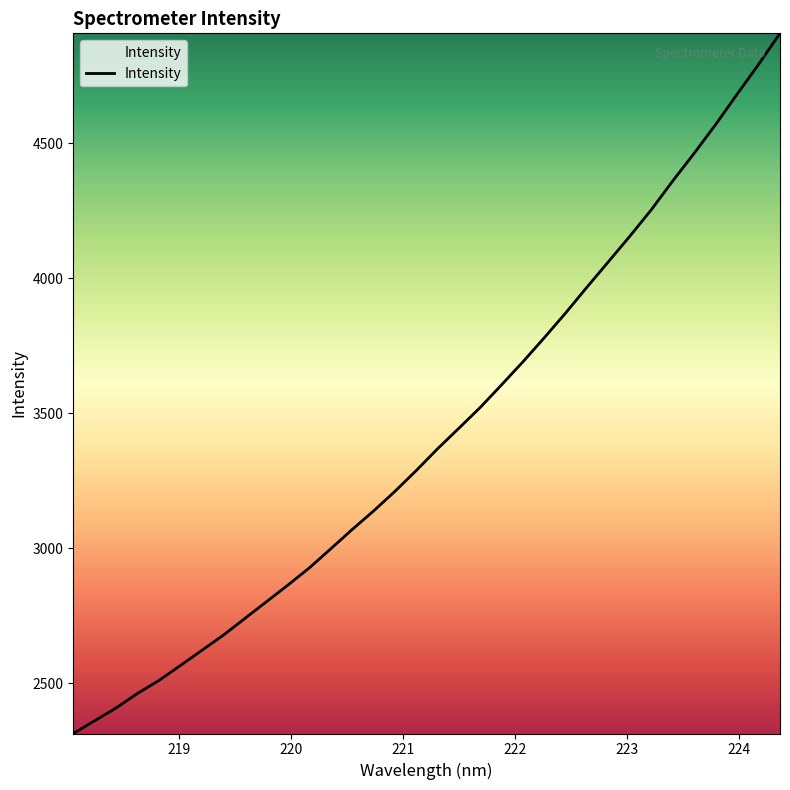

What is the maximum value shown in the chart?

4906.3